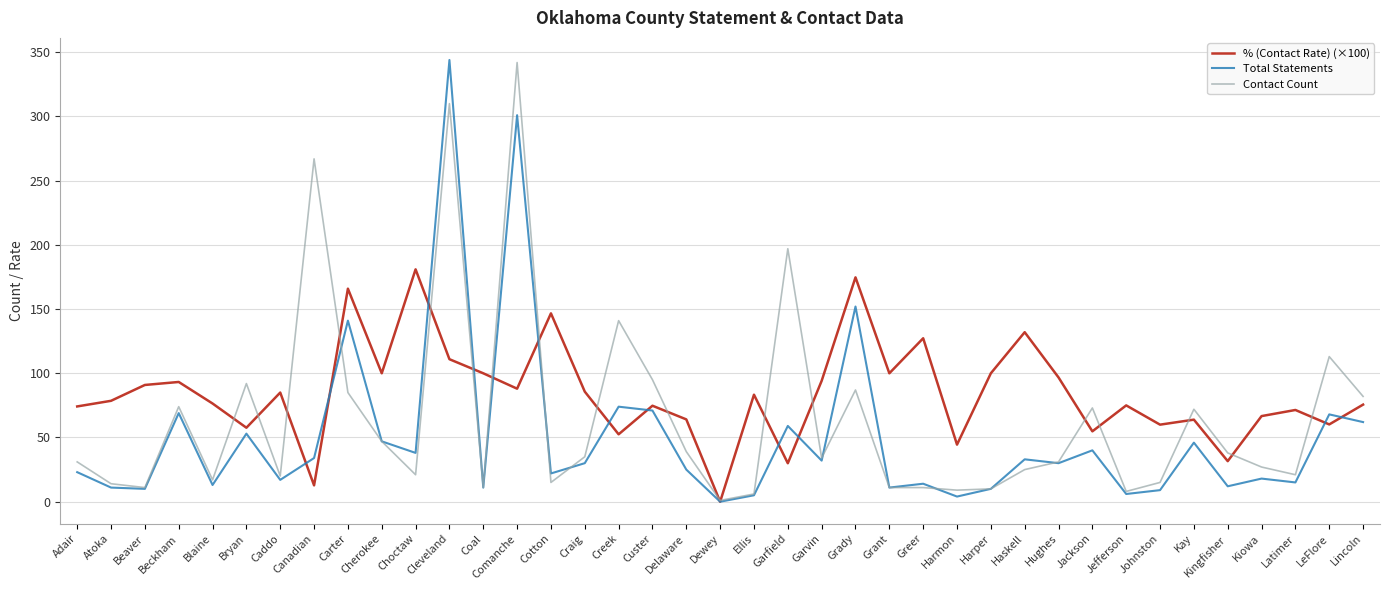

List the series in order of their overall mean, highest first.

% (Contact Rate) (×100), Contact Count, Total Statements